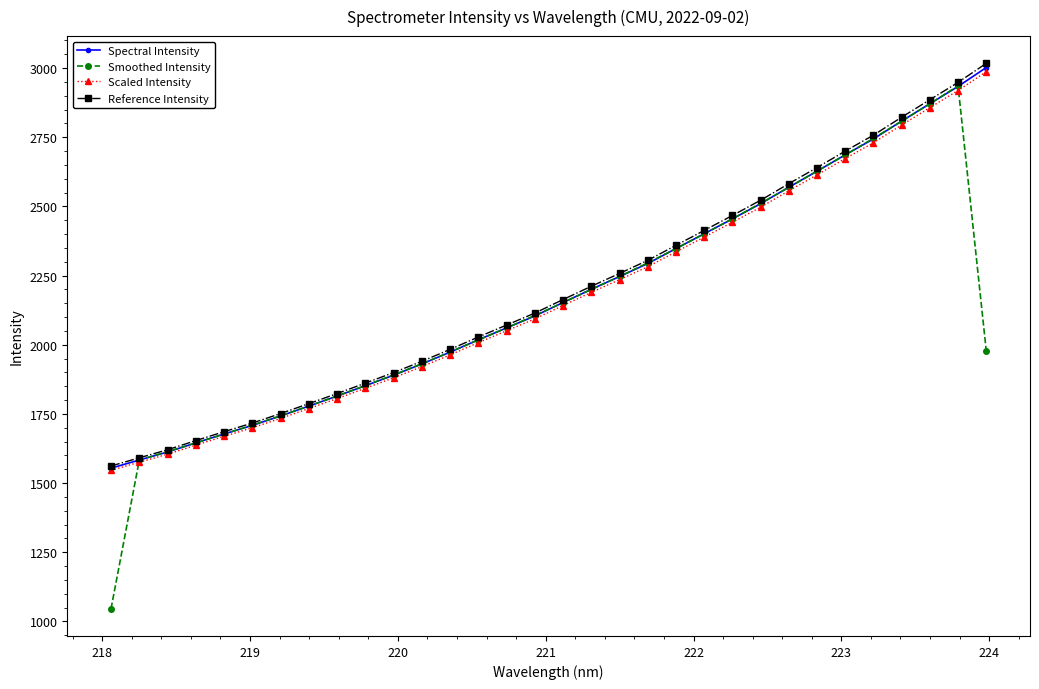

What is the value of the Scaled Intensity point at the 13th from the left?

1963.3